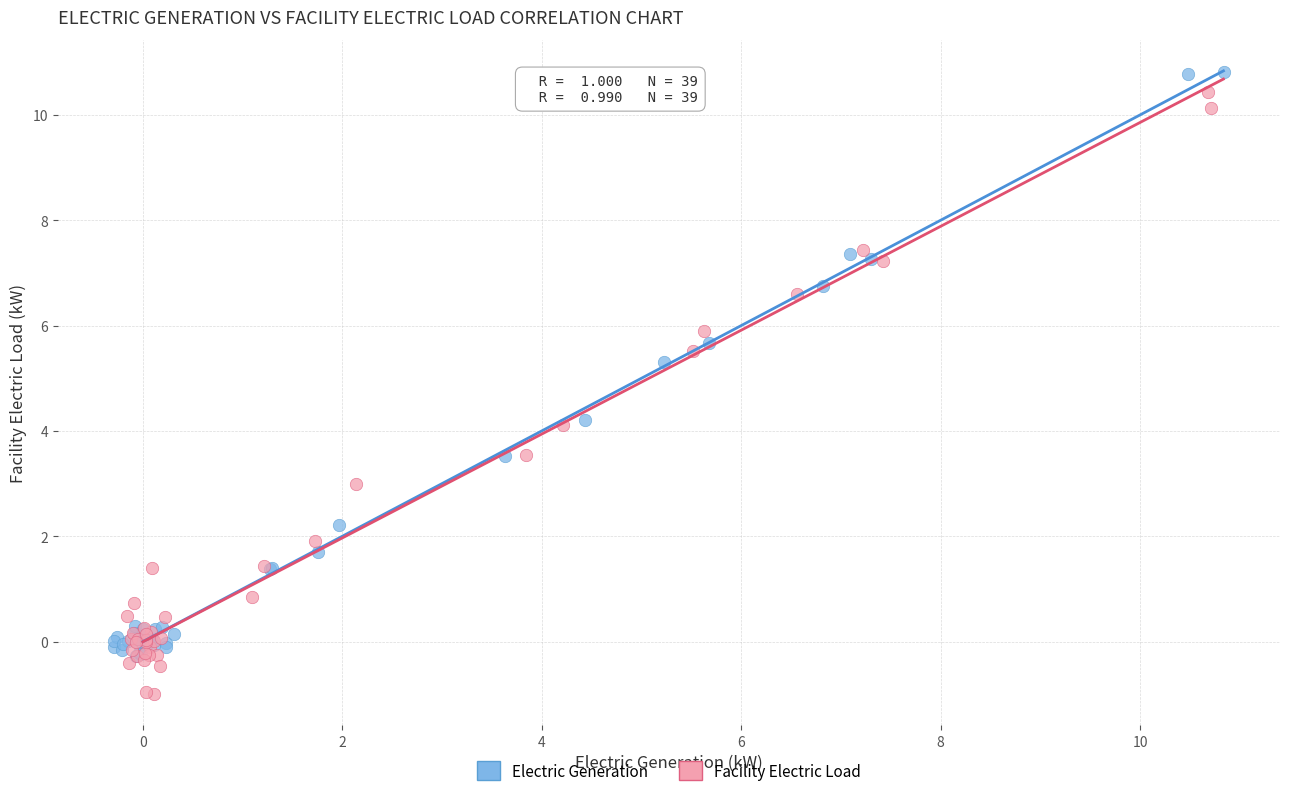

Which series contains the lowest Y value?

Facility Electric Load